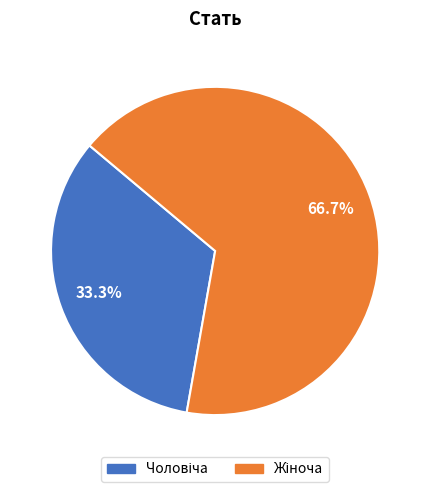

Is there any slice that represents more than half of the pie?

Yes